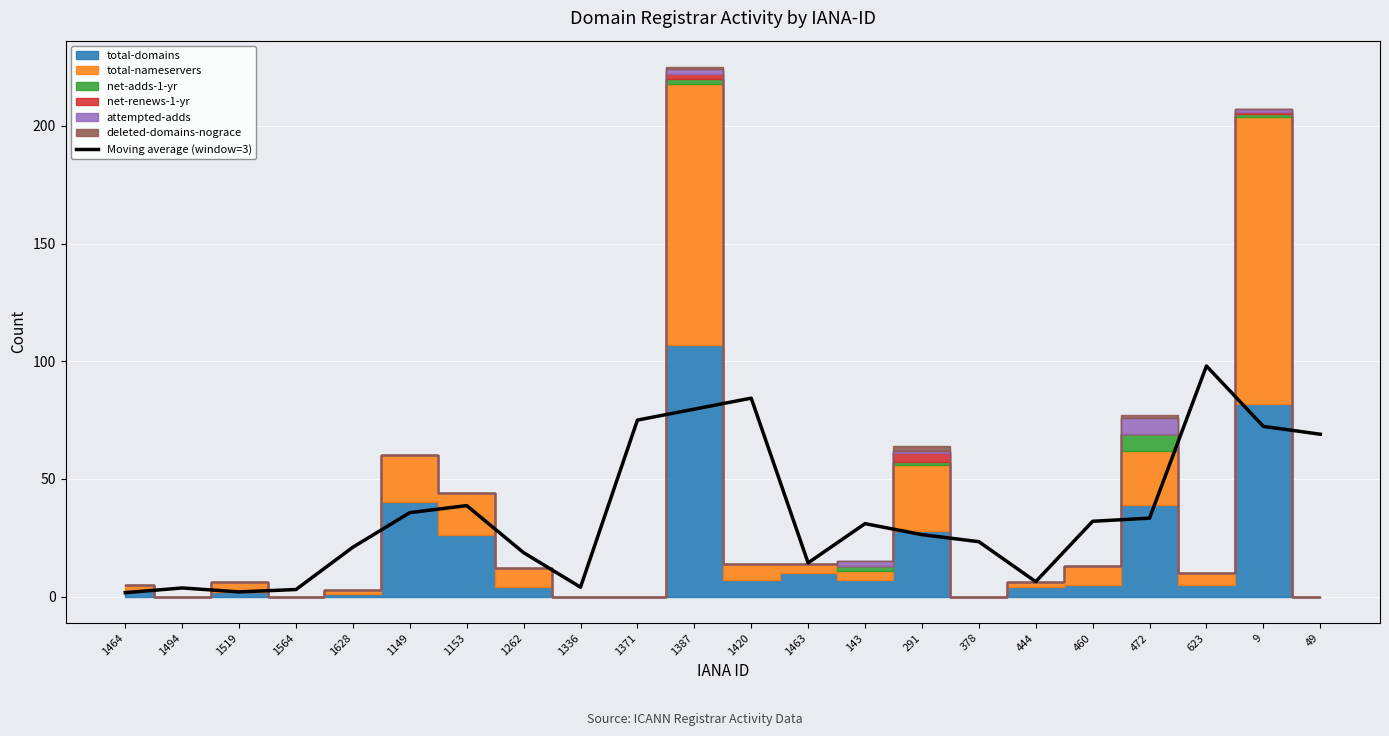

Where is the data nearest to the value 49?

1153